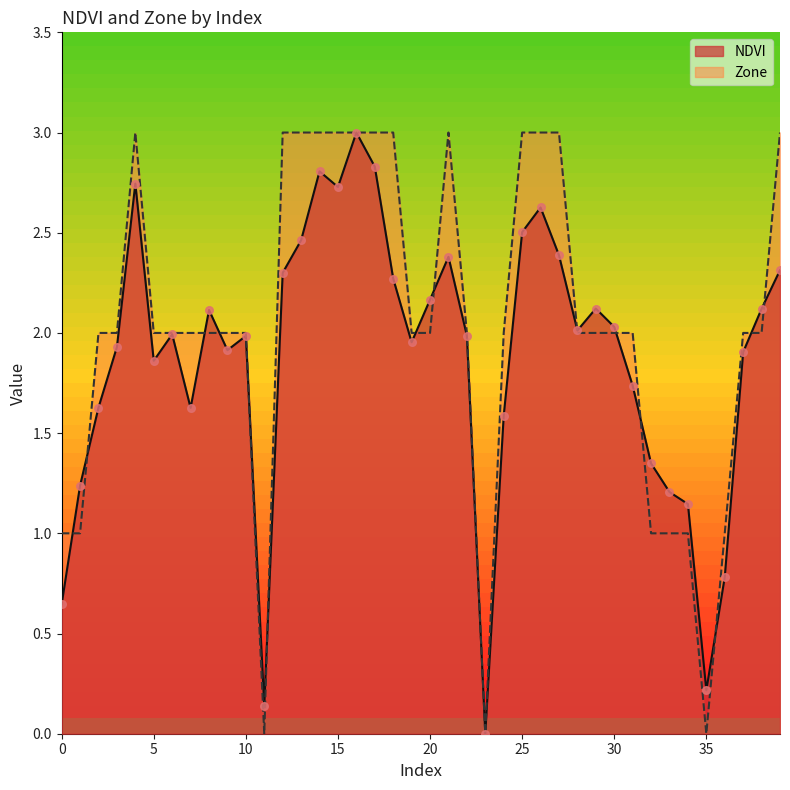

At how many categories does at least one series exceed 1?

35